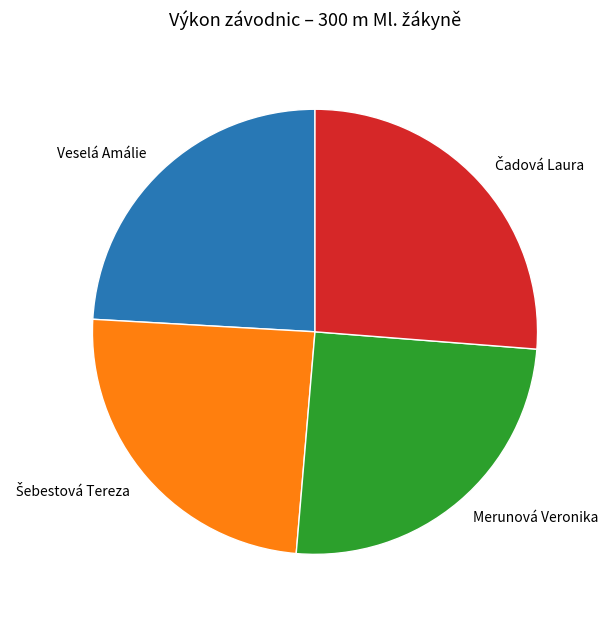

Count the number of slices in the pie.

4